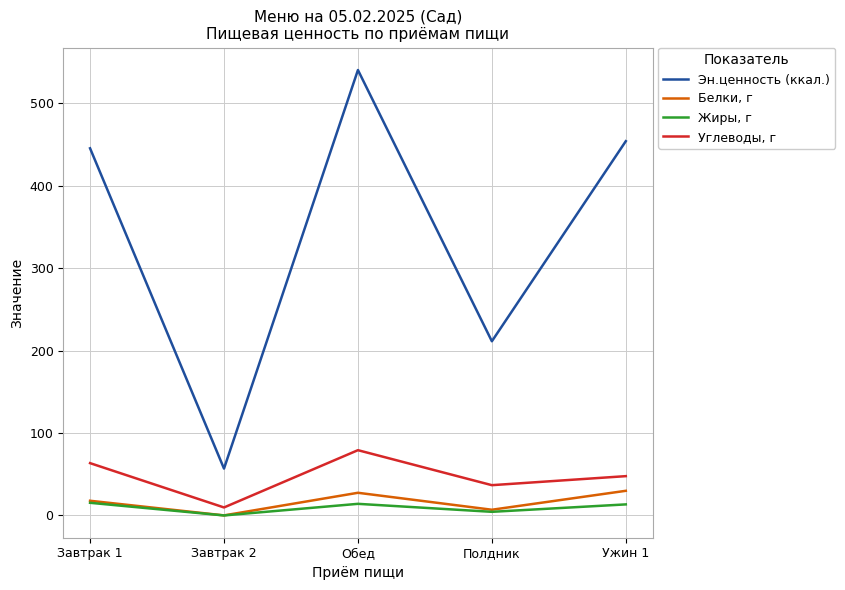

What is the difference between the Эн.ценность (ккал.) values at Полдник and Ужин 1?

242.7